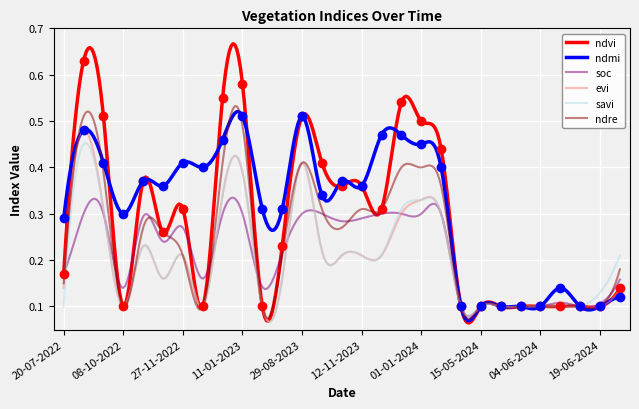

At 12-12-2023, list the series in order from largest to smallest.

ndvi, ndmi, ndre, savi, evi, soc